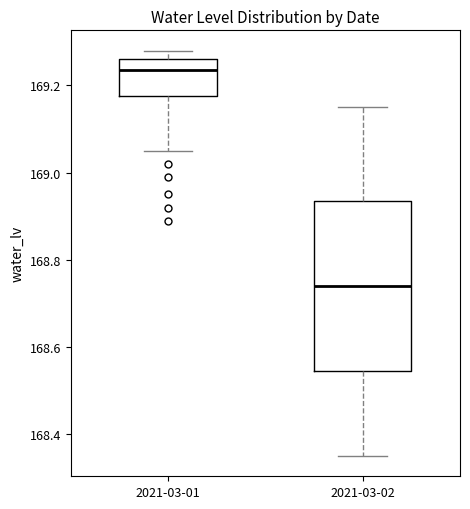

Where does the lower whisker of the box for 2021-03-02 end on the y-axis? The values are not printed on the chart, so give them approximately, as read against the axis.

168.36